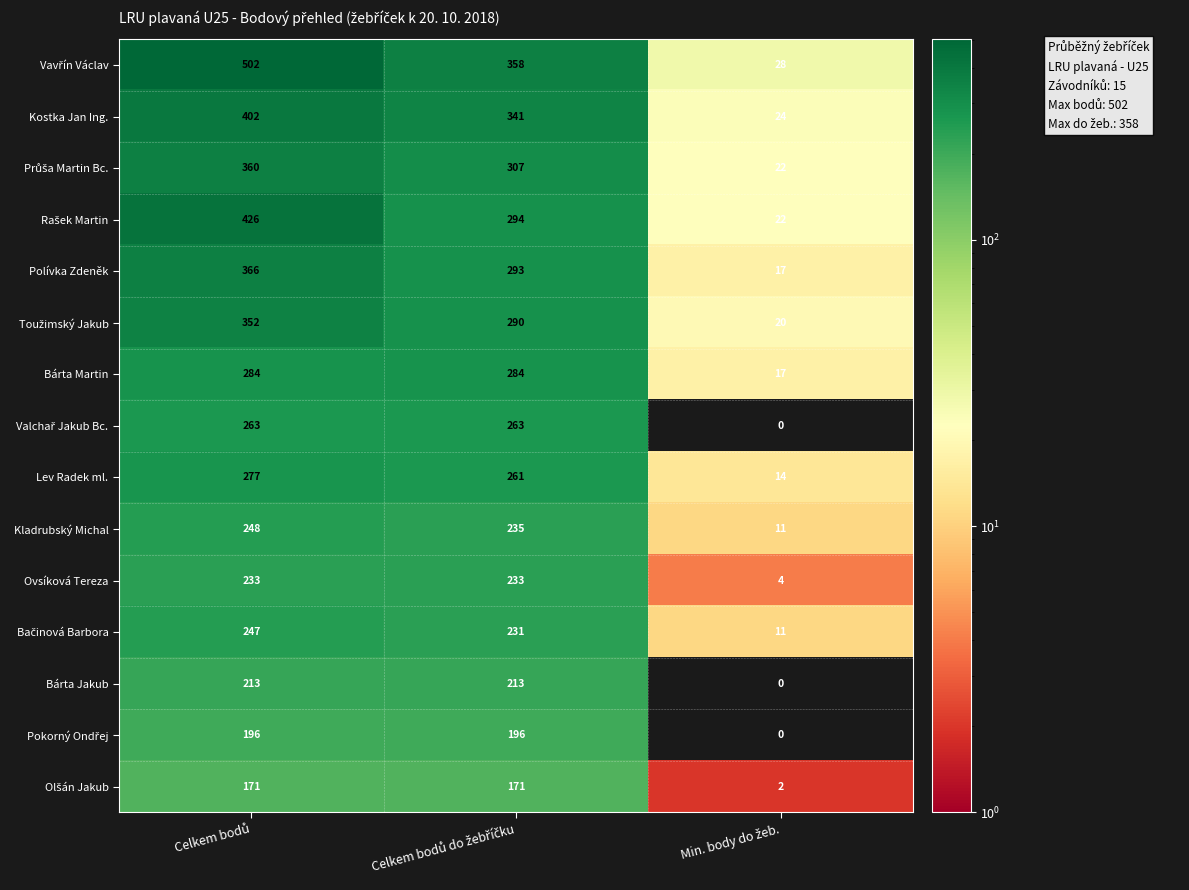

What is the greatest value displayed?

502